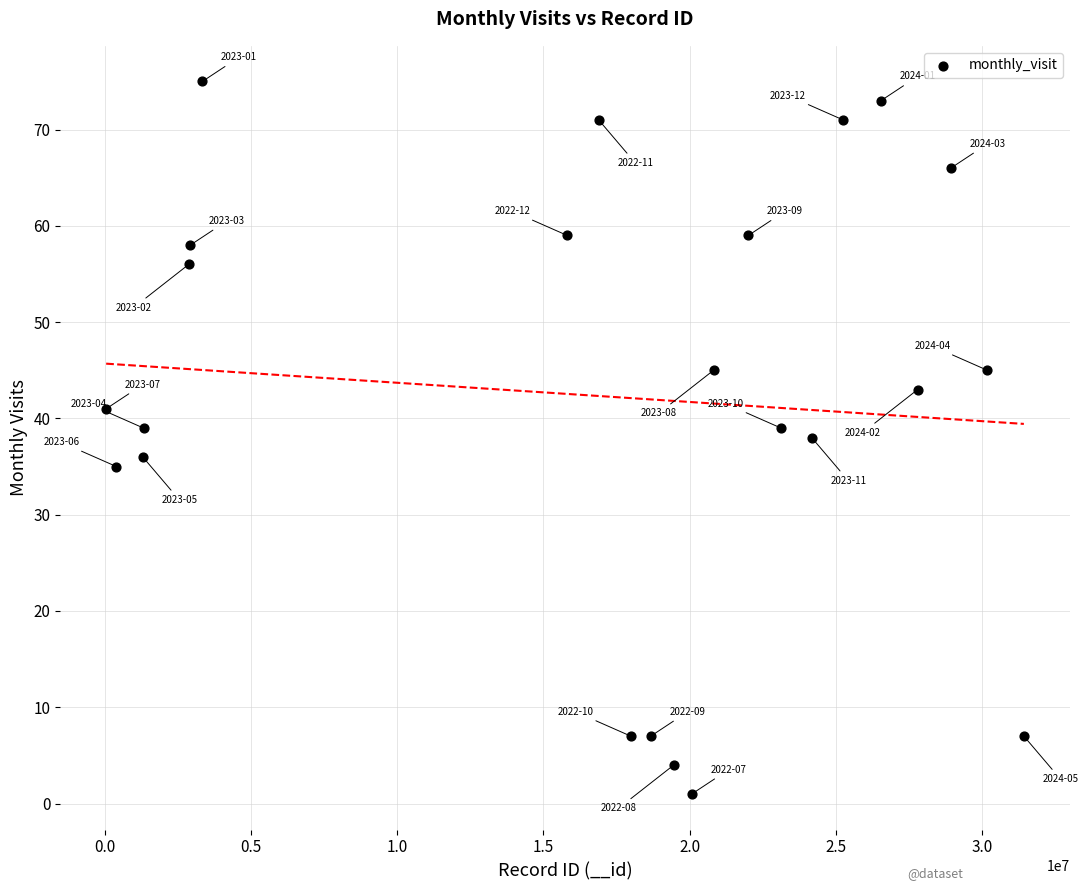

What is the range of Y values (max minus min)?

74